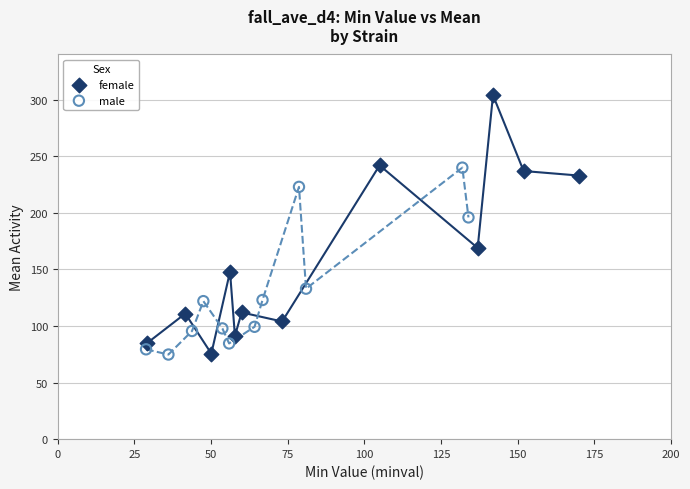

Which series has the largest Y range (max minus min)?

female